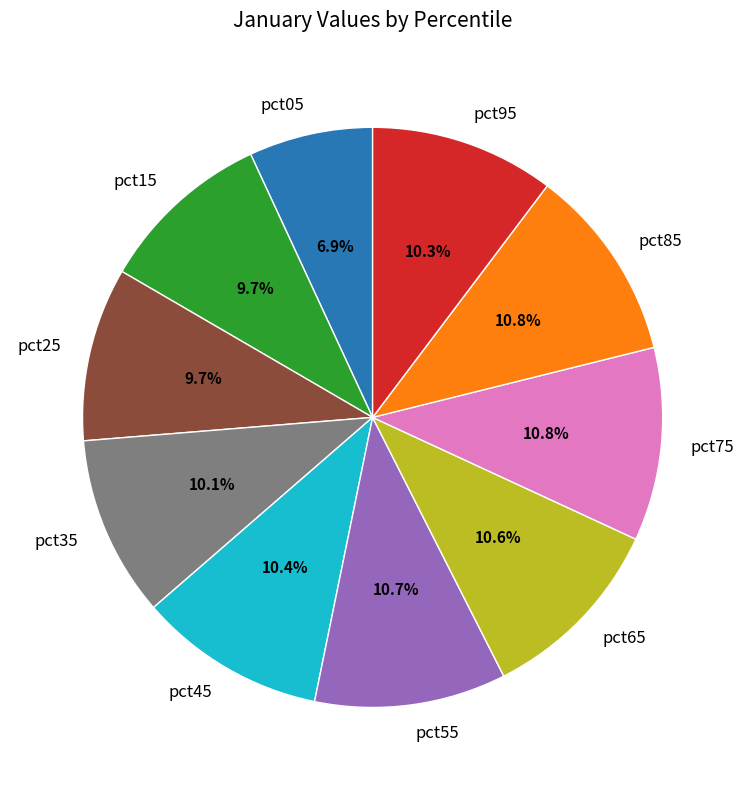

What percentage is the pct35 slice, to the nearest percent?

10%